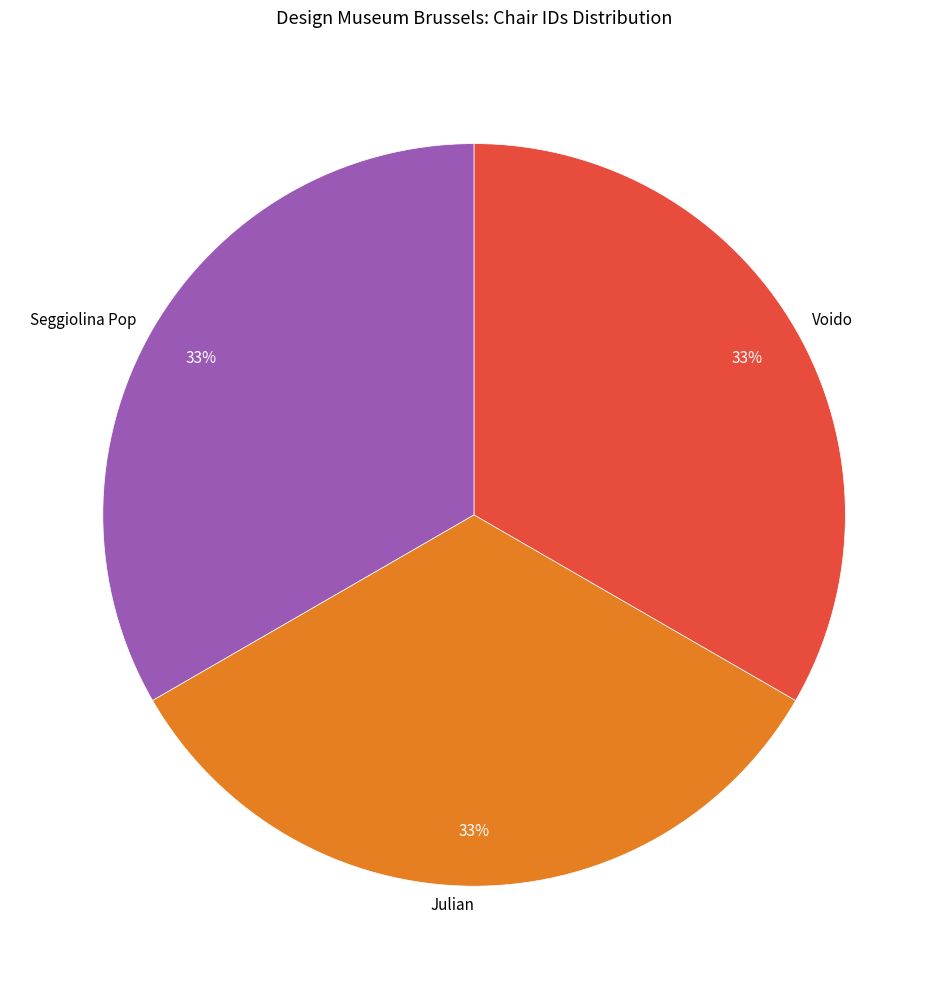

How many segments does this pie chart have?

3